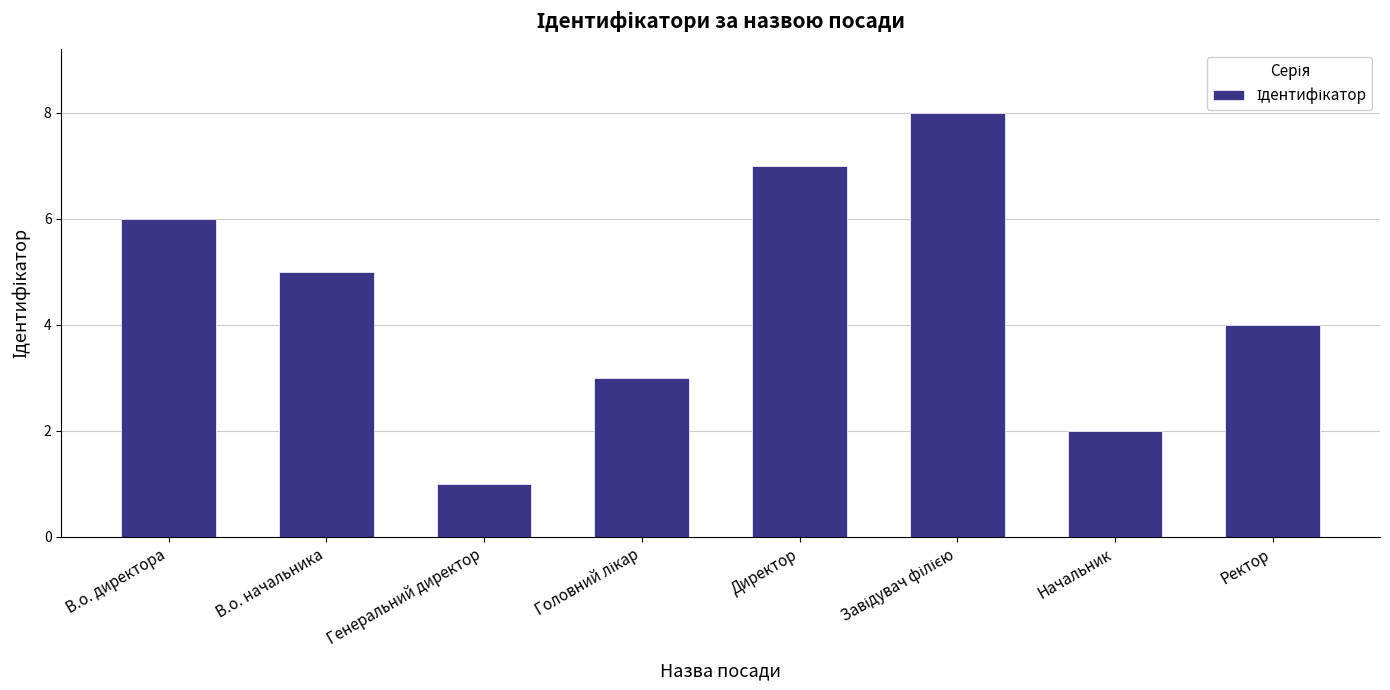

True or false: the data shows 7 at Ректор.

False